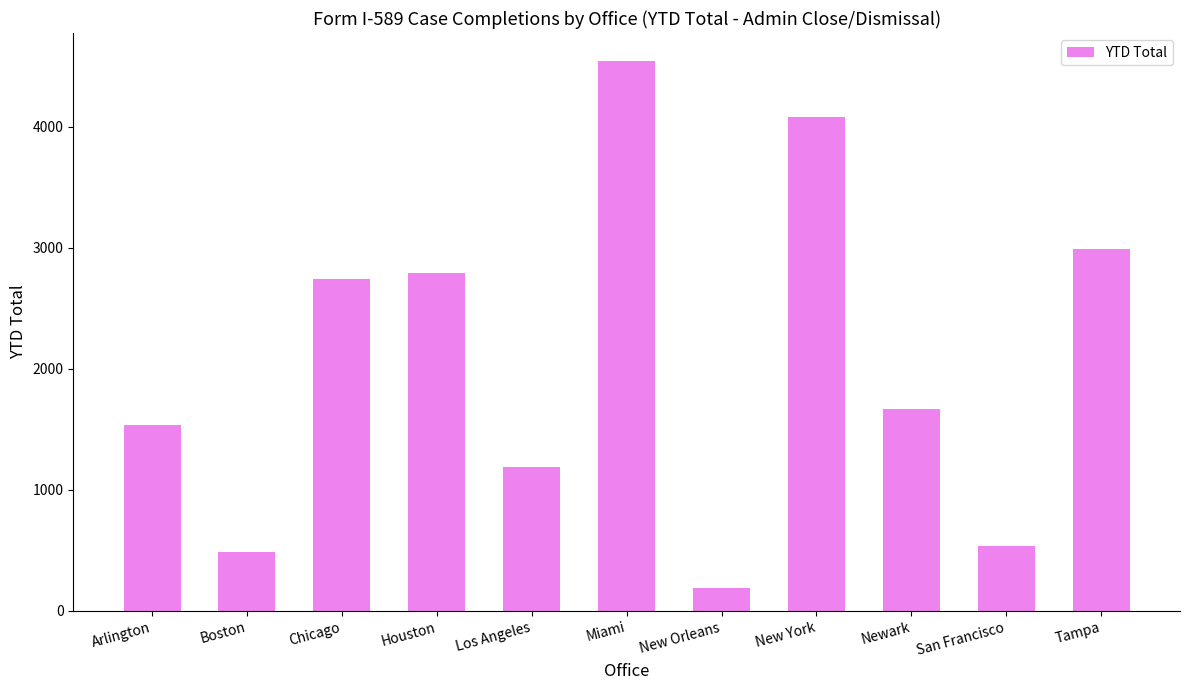

What is the change in value from Arlington to New Orleans?

-1350